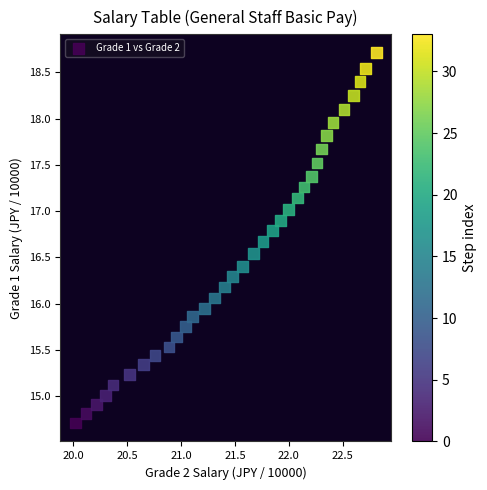

What is the range of X values (max minus min)?

2.8